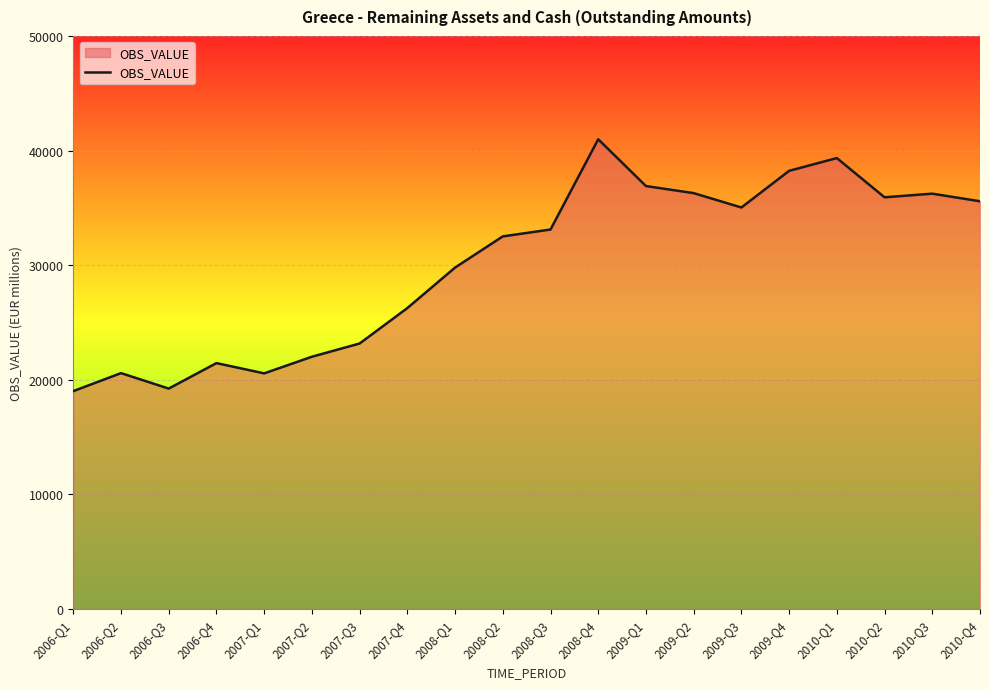

What is the ratio of the value at 2008-Q3 to the value at 2006-Q4?

1.5